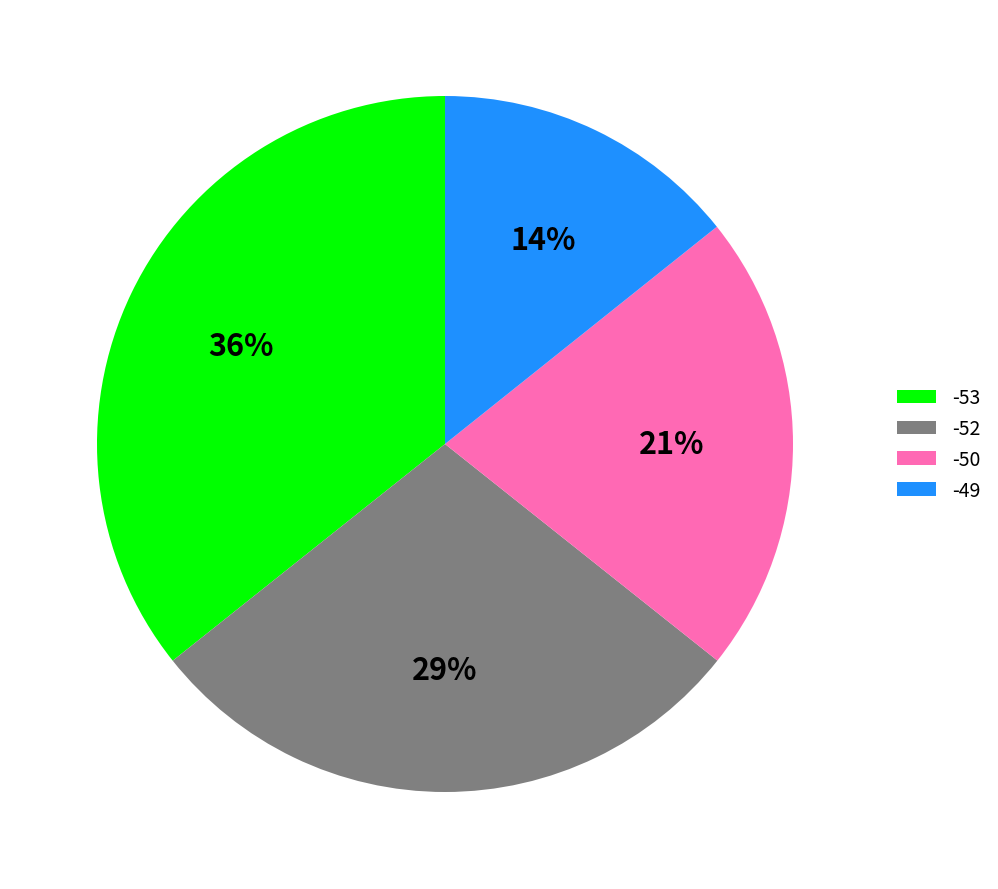

Rank the categories by value from lowest to highest.

-49, -50, -52, -53